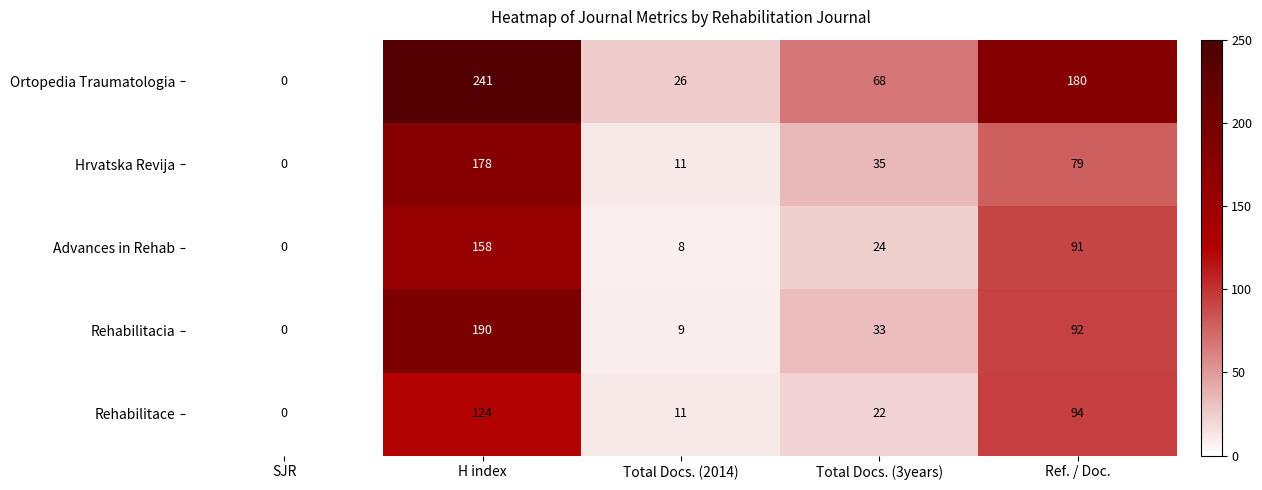

Count the number of data series in this chart.

5